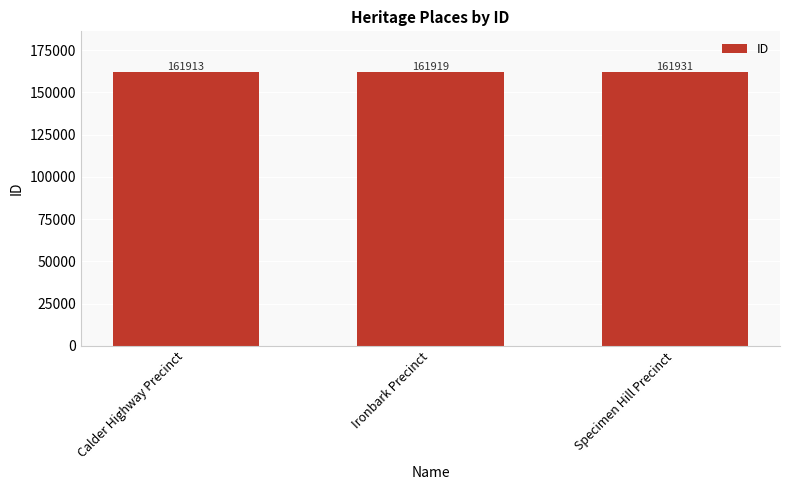

What is the label of the 3rd bar from the left?

Specimen Hill Precinct